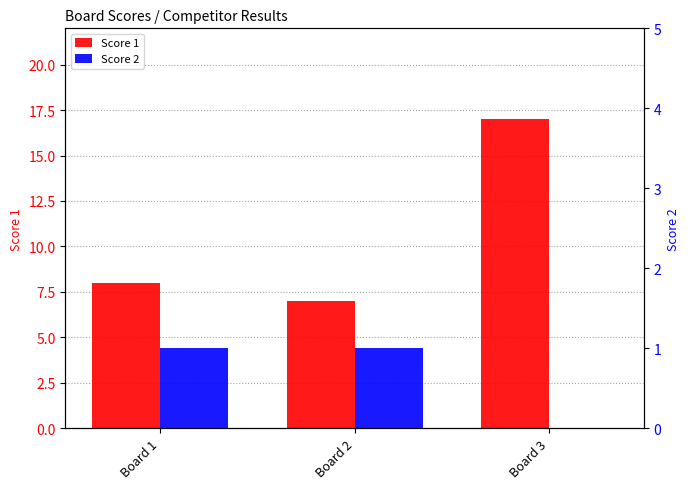

How many Score 2 values are between 0 and 1?

3